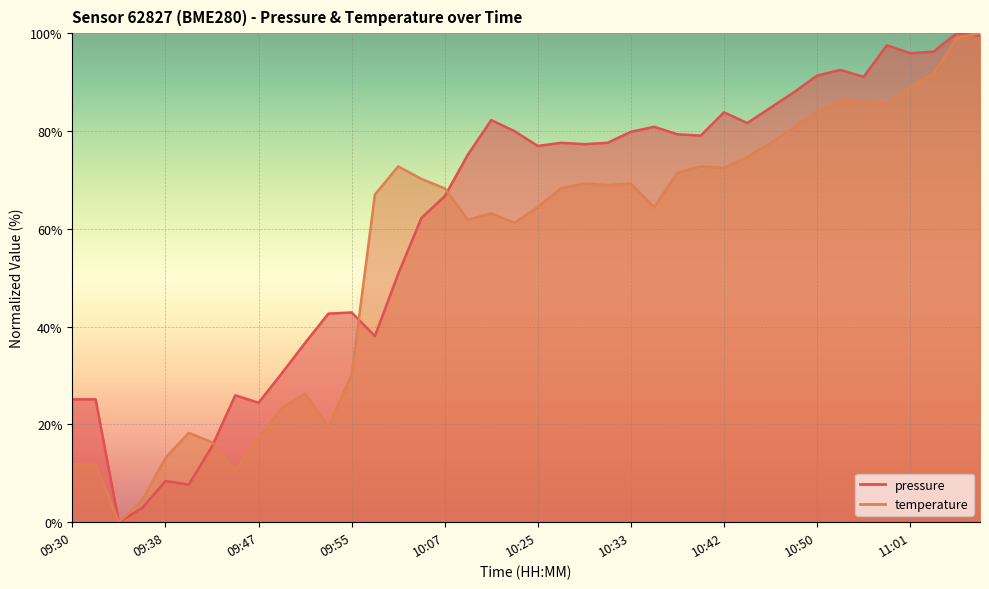

Which series ends up on top after the final intersection of temperature and pressure?

temperature